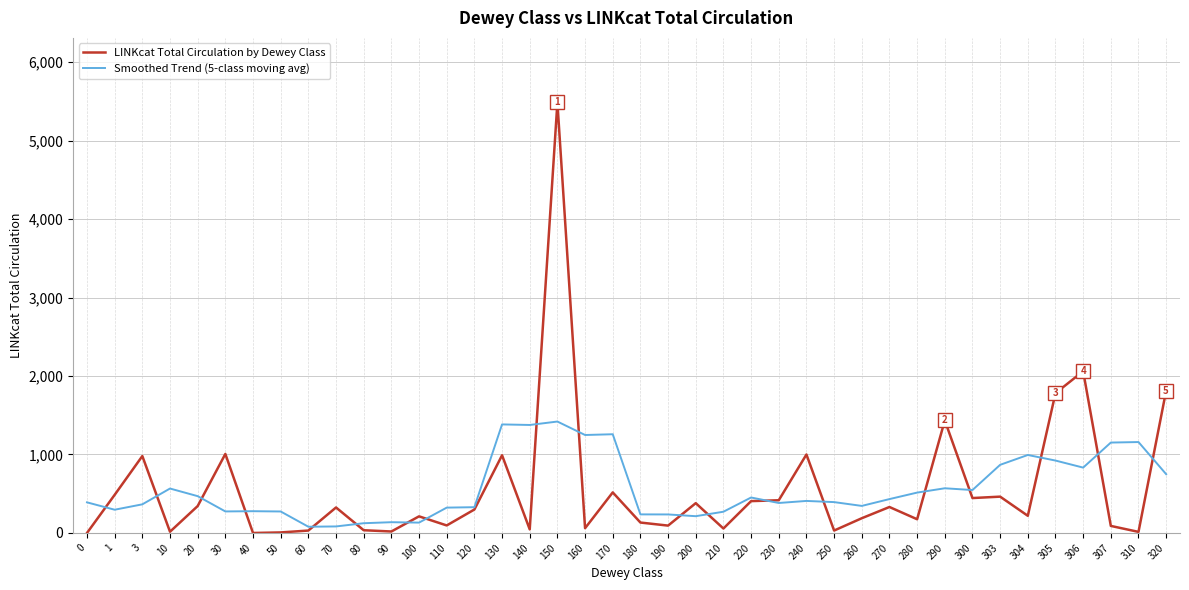

The LINKcat Total Circulation by Dewey Class series shows 789.6 at 300. True or false?

False